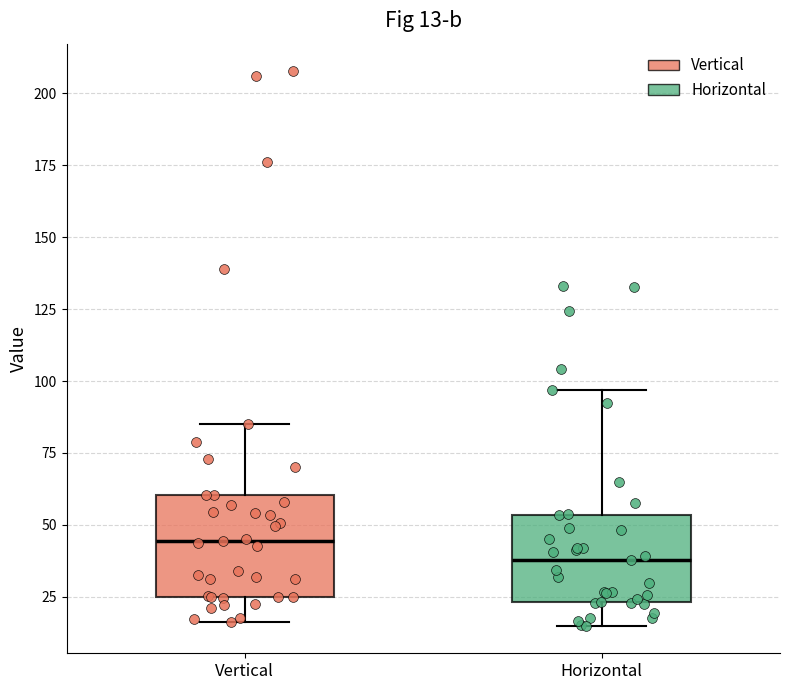

Comparing the boxes themselves (not the whiskers), which one is the tallest?

Vertical